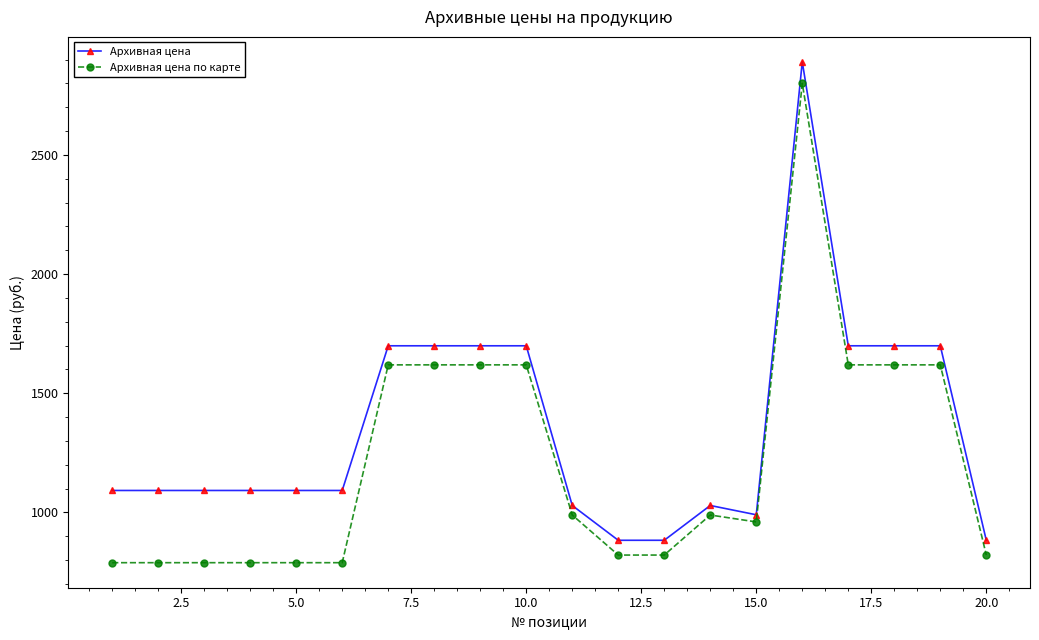

Is this an area chart (filled region under the line)?

No